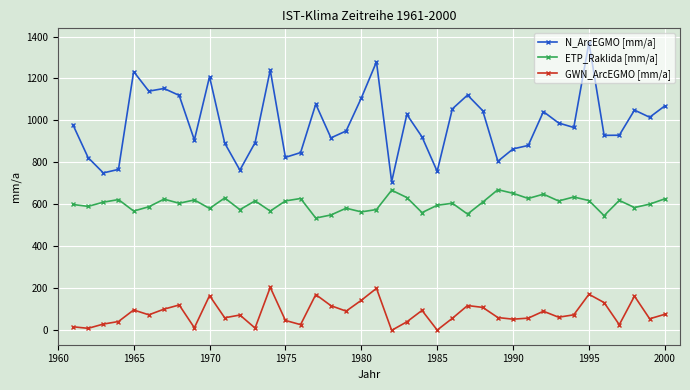

What are all the series names shown in the legend?

N_ArcEGMO [mm/a], ETP_Raklida [mm/a], GWN_ArcEGMO [mm/a]